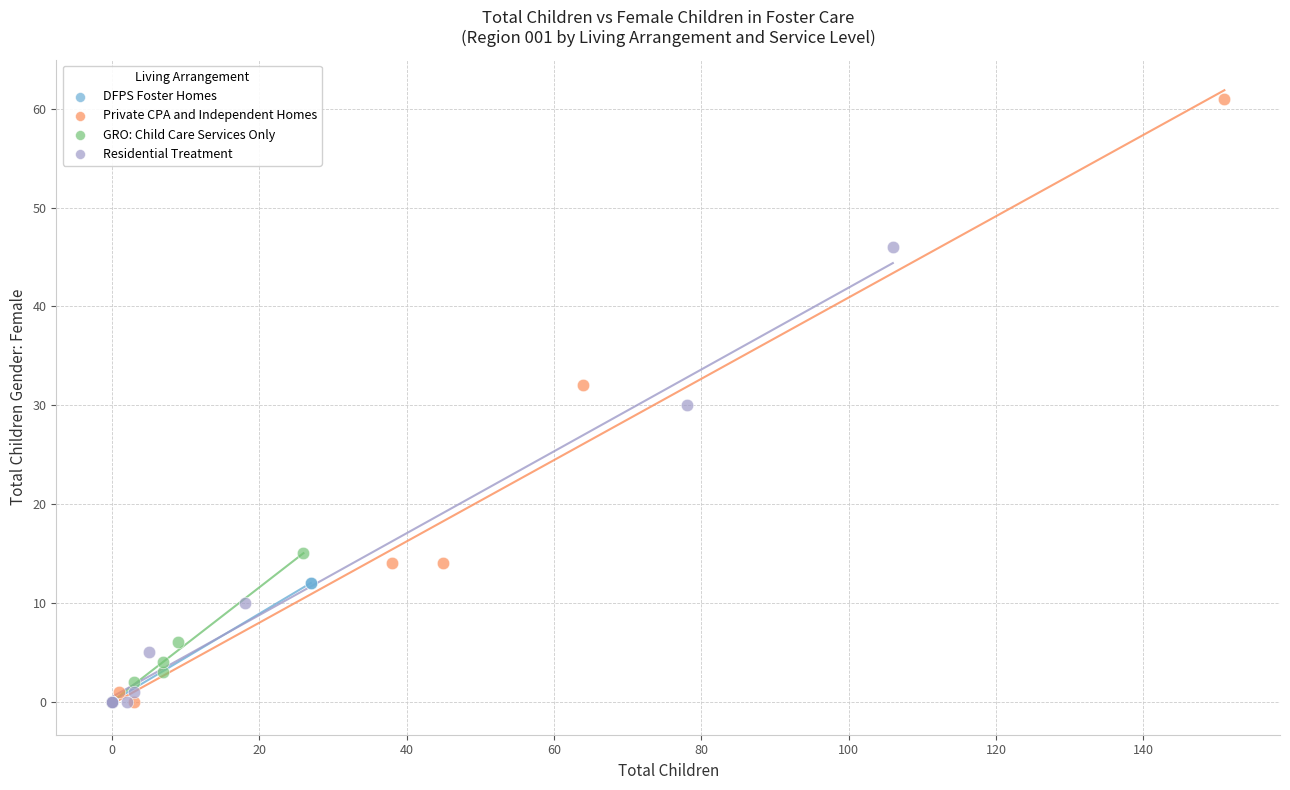

Which series reaches the maximum Y coordinate?

Private CPA and Independent Homes